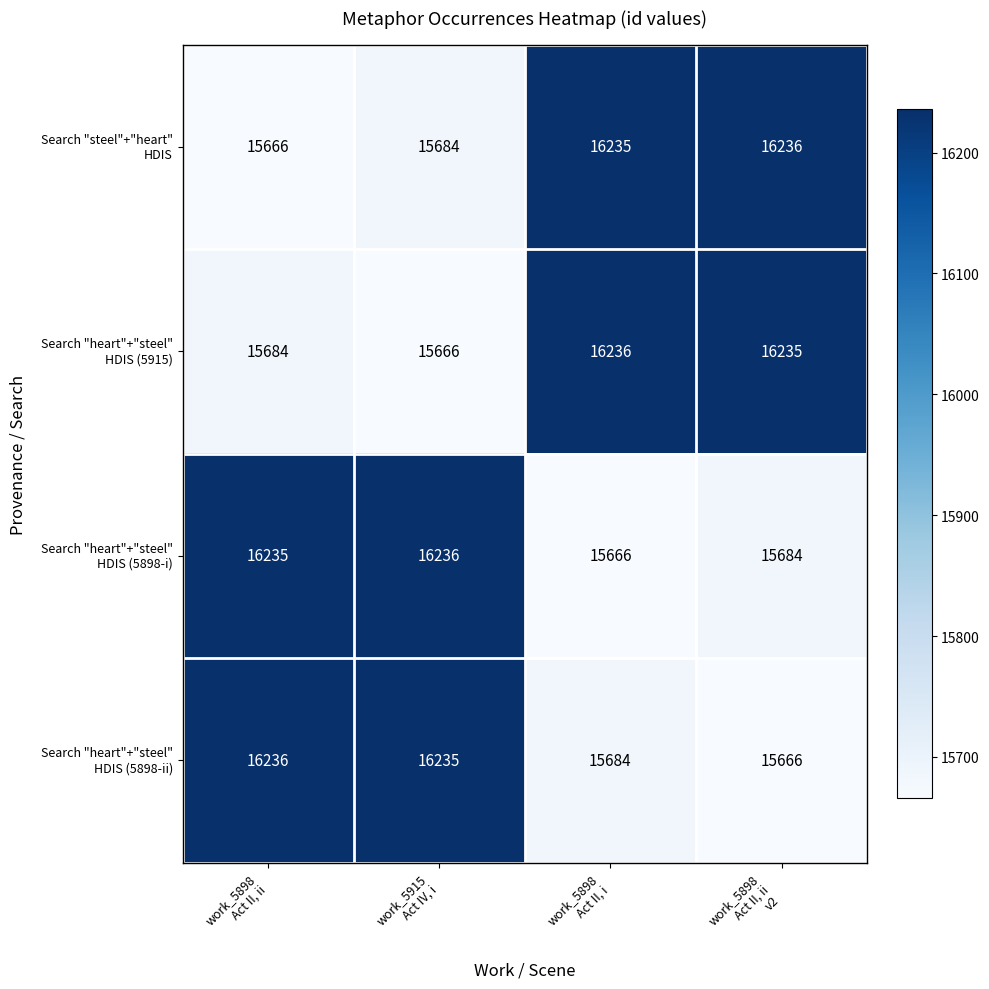

At how many categories does at least one series exceed 15895?

4